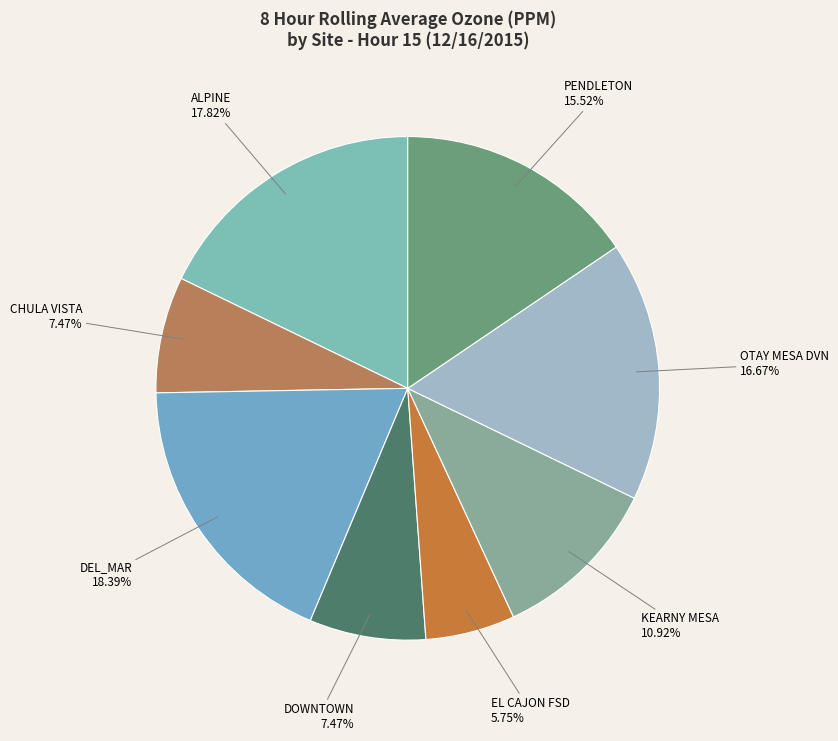

Which slice is the largest?

DEL_MAR